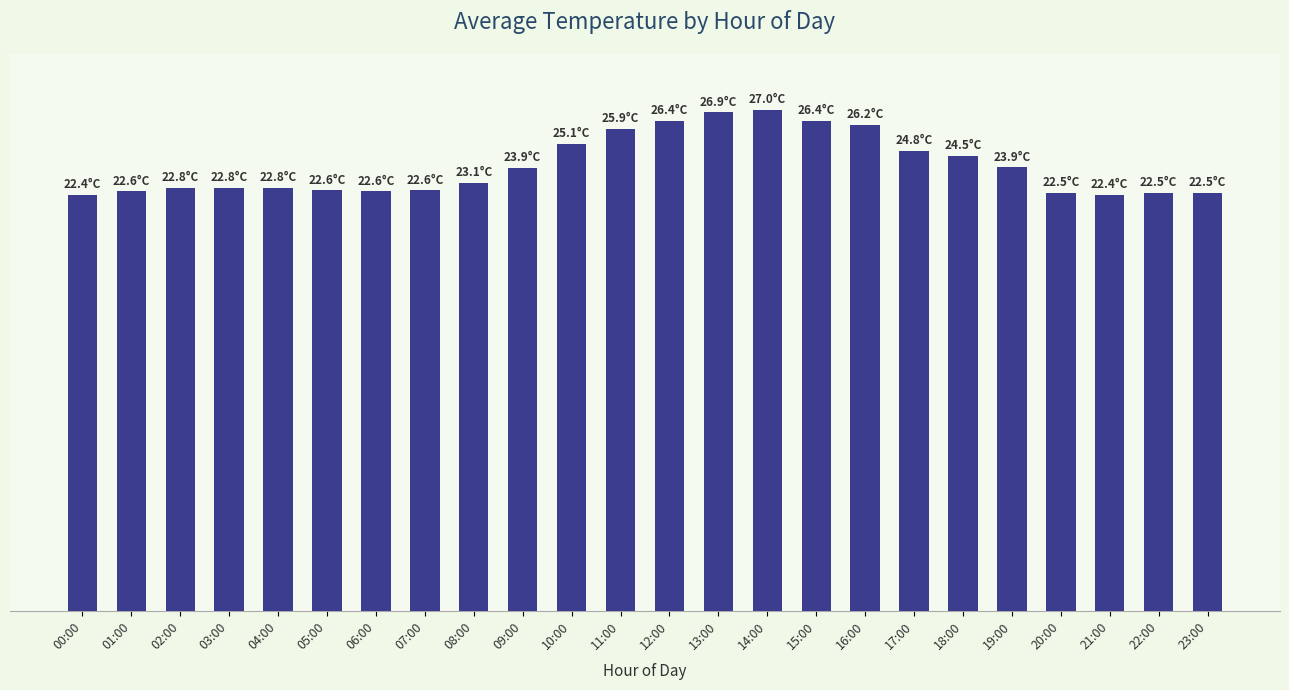

At which label does the data first exceed 23?

08:00